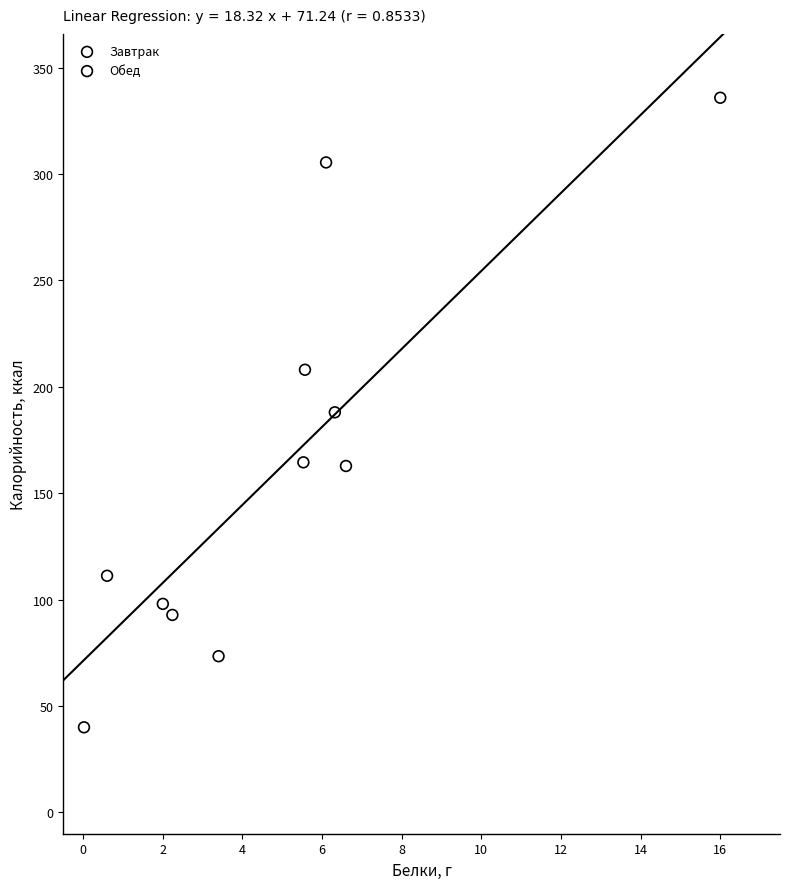

Which series reaches the maximum Y coordinate?

Обед